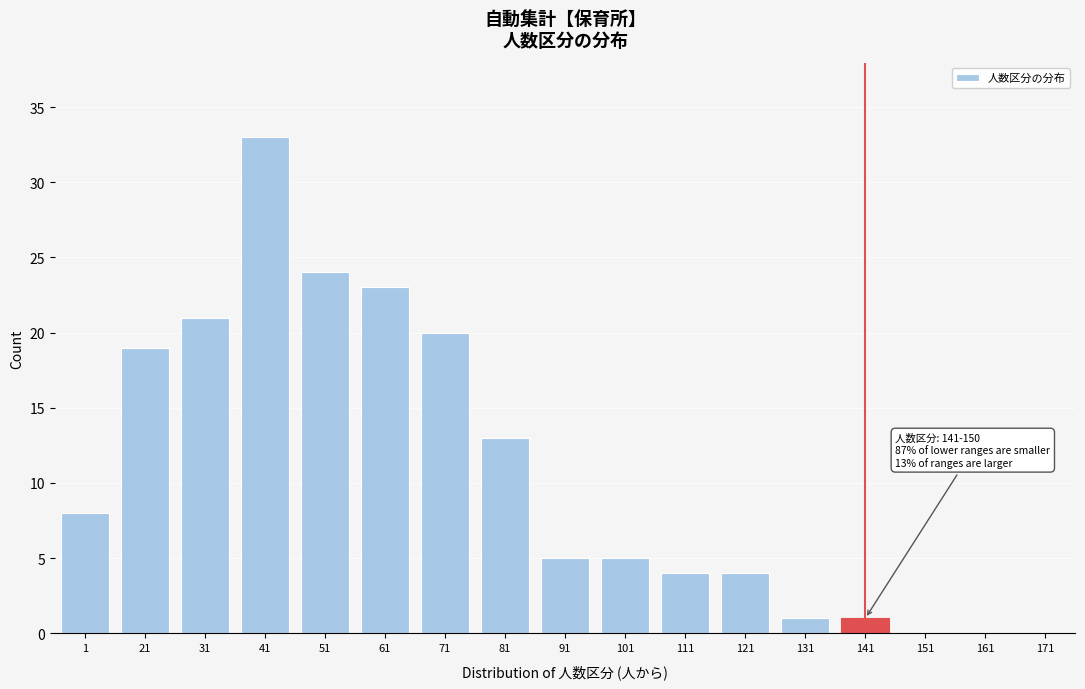

Reading right to left, what are all the values shown in this chart?

171=0	161=0	151=0	141=1	131=1	121=4	111=4	101=5	91=5	81=13	71=20	61=23	51=24	41=33	31=21	21=19	1=8